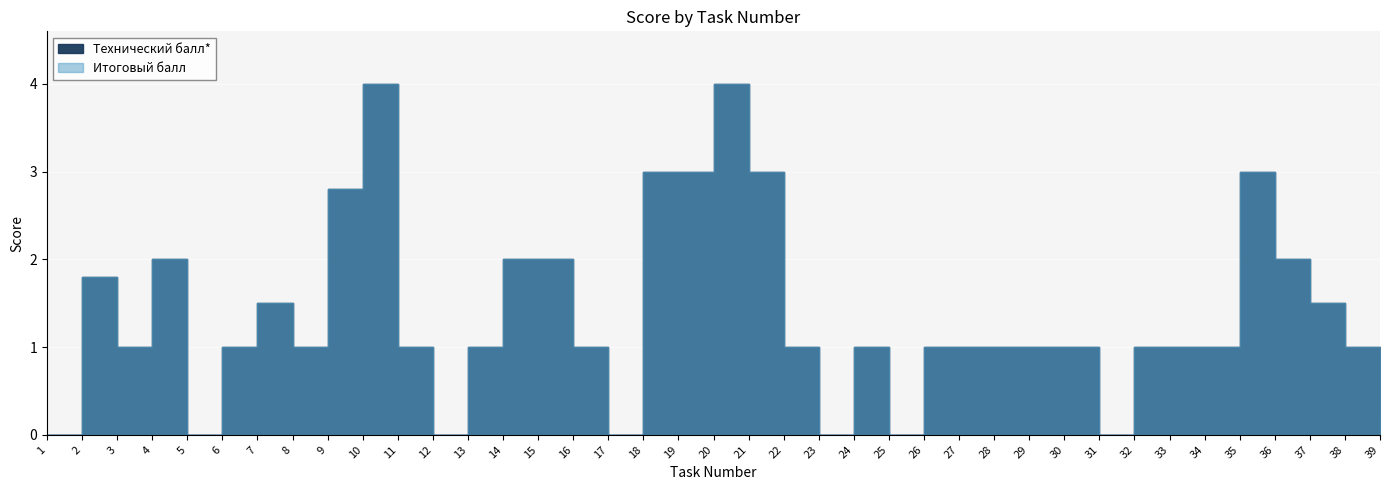

At which category does Технический балл* reach its first local peak?

2